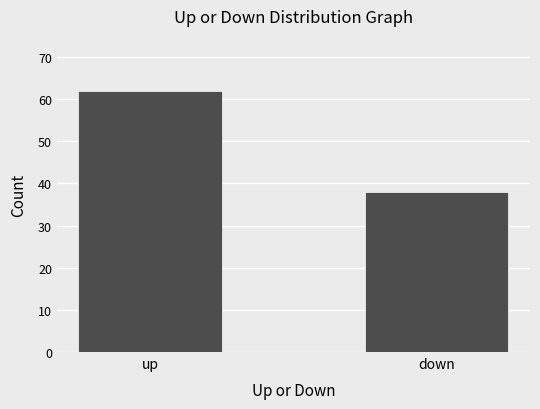

List the labels in order of value, largest first.

up, down